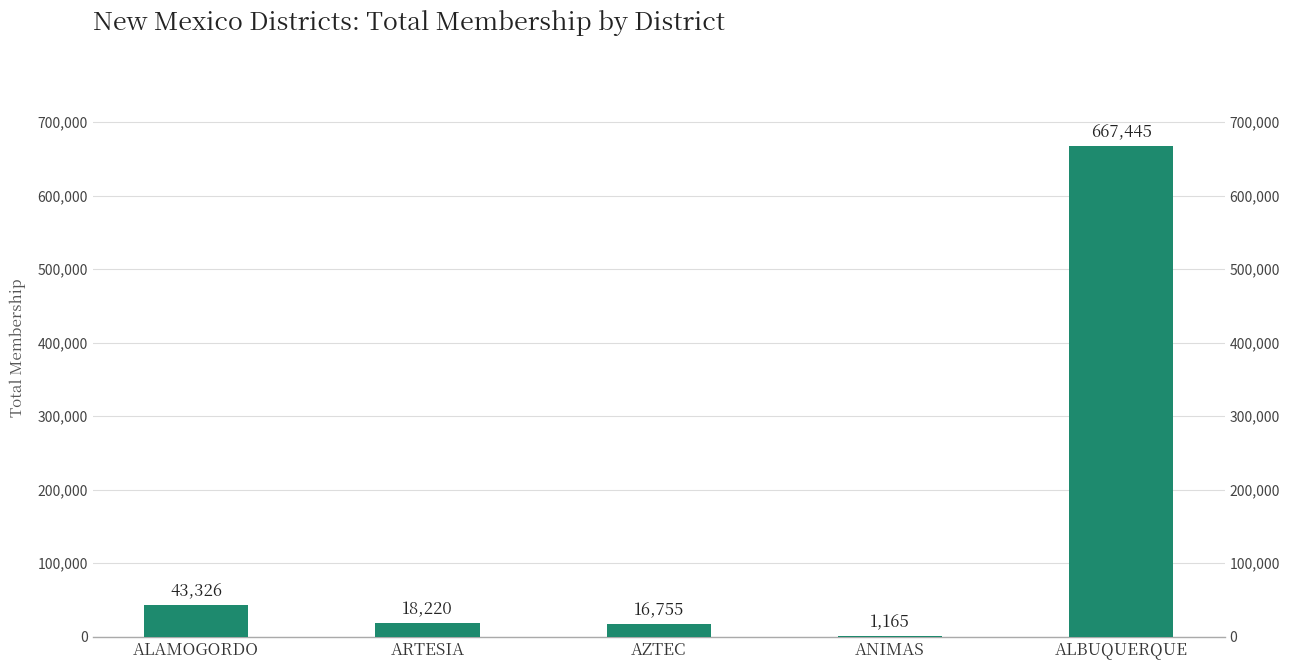

Which category has the lowest value across all series?

ANIMAS